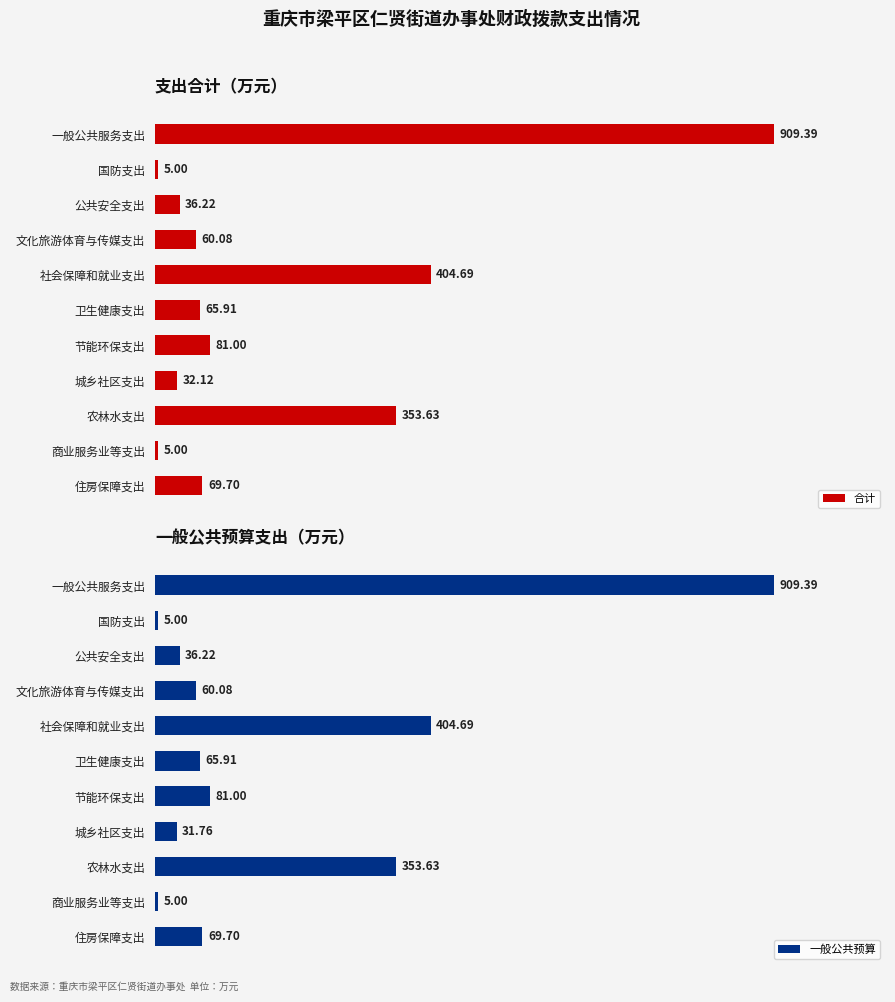

Where is 合计 nearest to the value 457?

社会保障和就业支出